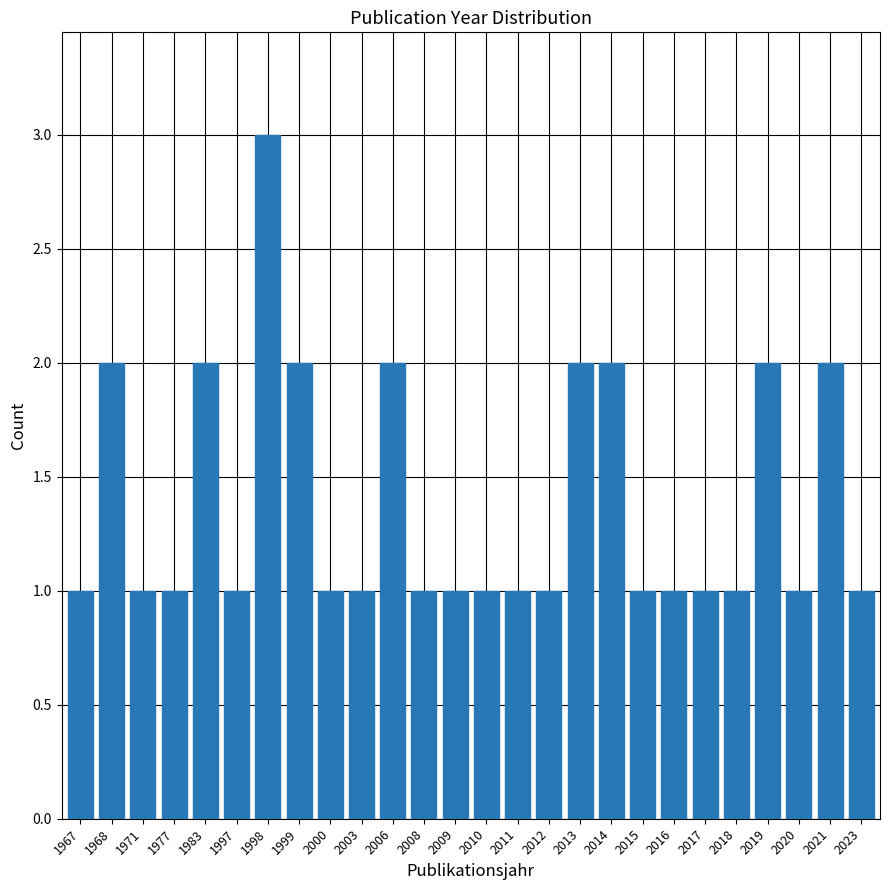

Reading right to left, extract all data points from this chart.

1	2	1	2	1	1	1	1	2	2	1	1	1	1	1	2	1	1	2	3	1	2	1	1	2	1